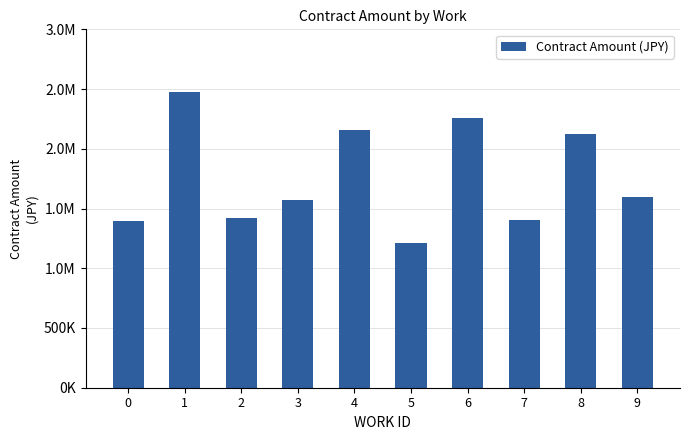

What is the difference between the values at 0 and 7?

5500